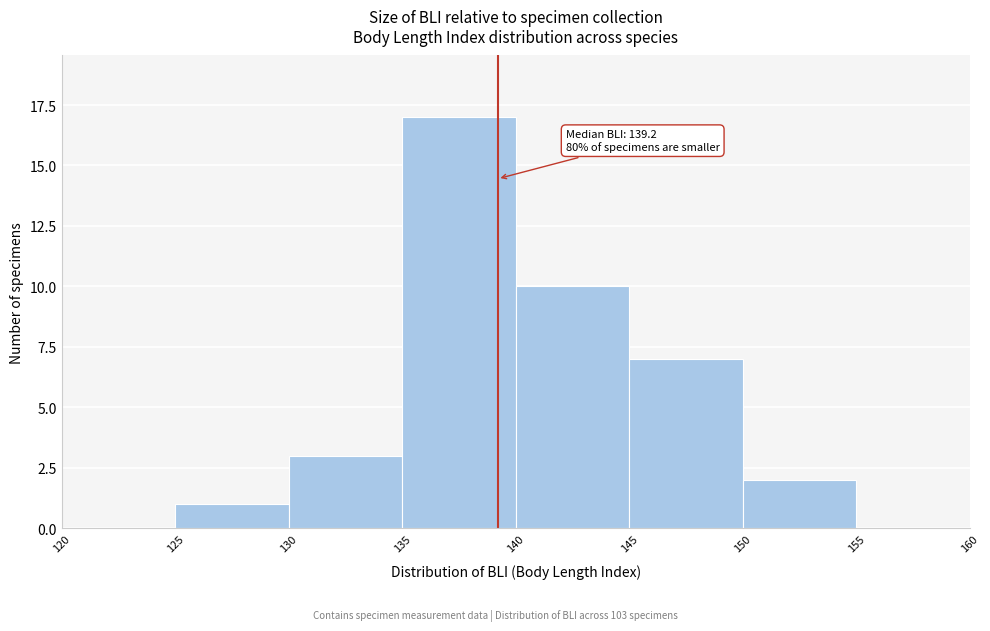

Over which range of the x-axis is the bar tallest?

135 to 140